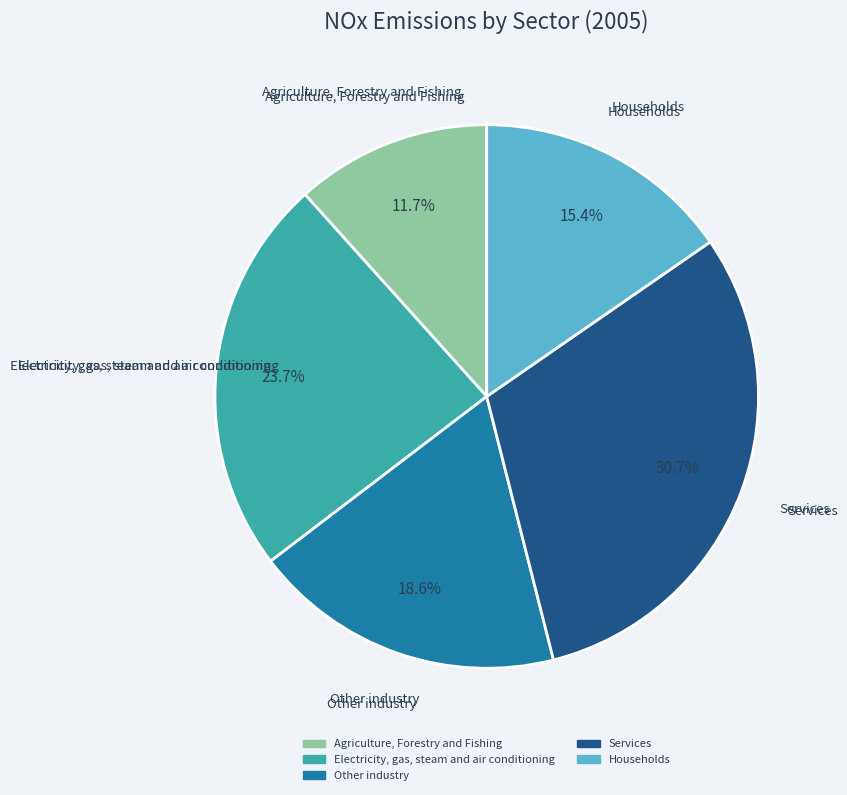

Is it true that Services is 38% of the pie?

False